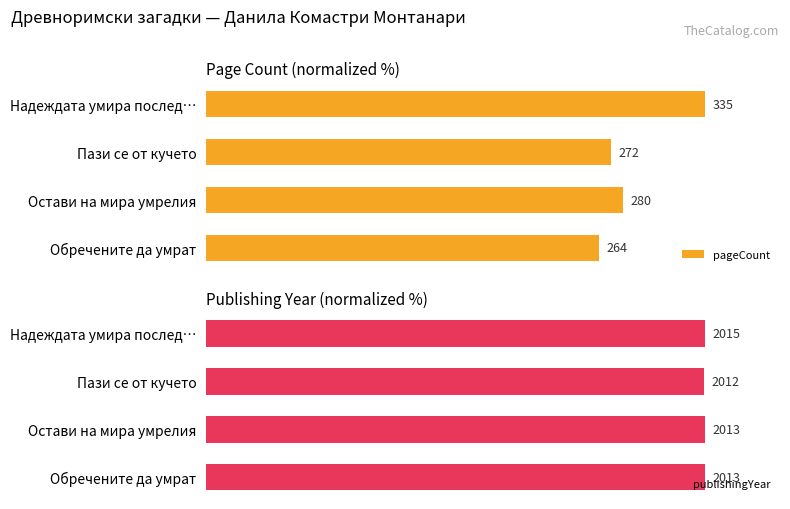

What value does the pageCount series have at Остави на мира умрелия?

83.6